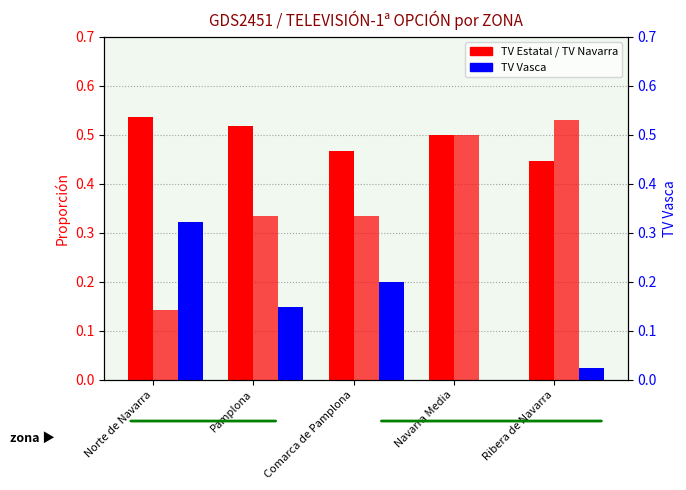

Rank the series by their maximum value, from lowest to highest.

TV Vasca, TV Navarra, TV Estatal